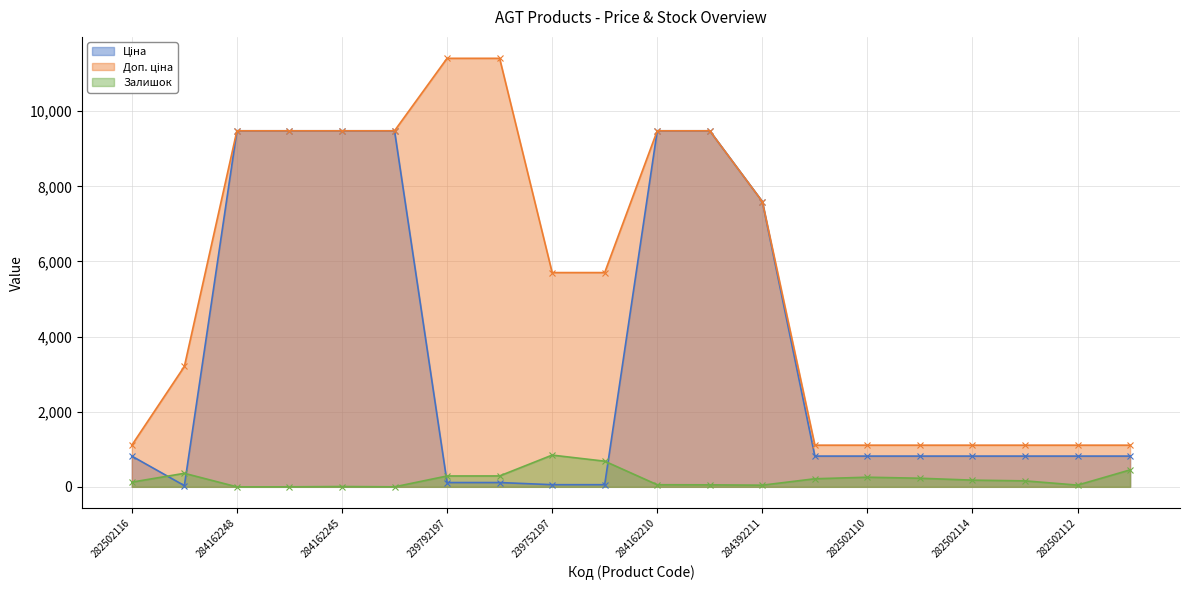

Which series has the largest range (max minus min)?

Доп. ціна